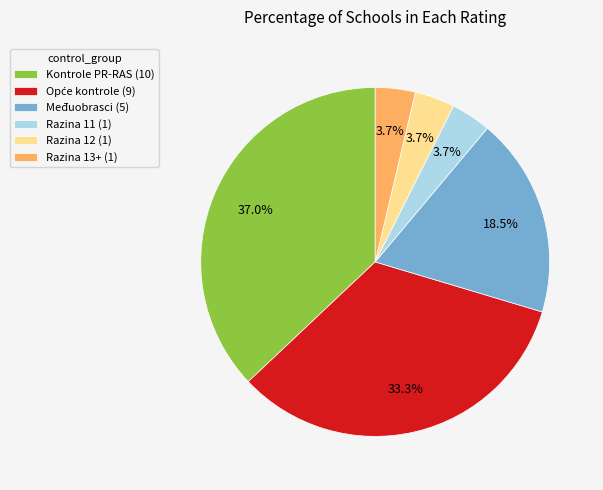

Is there any slice that represents more than half of the pie?

No